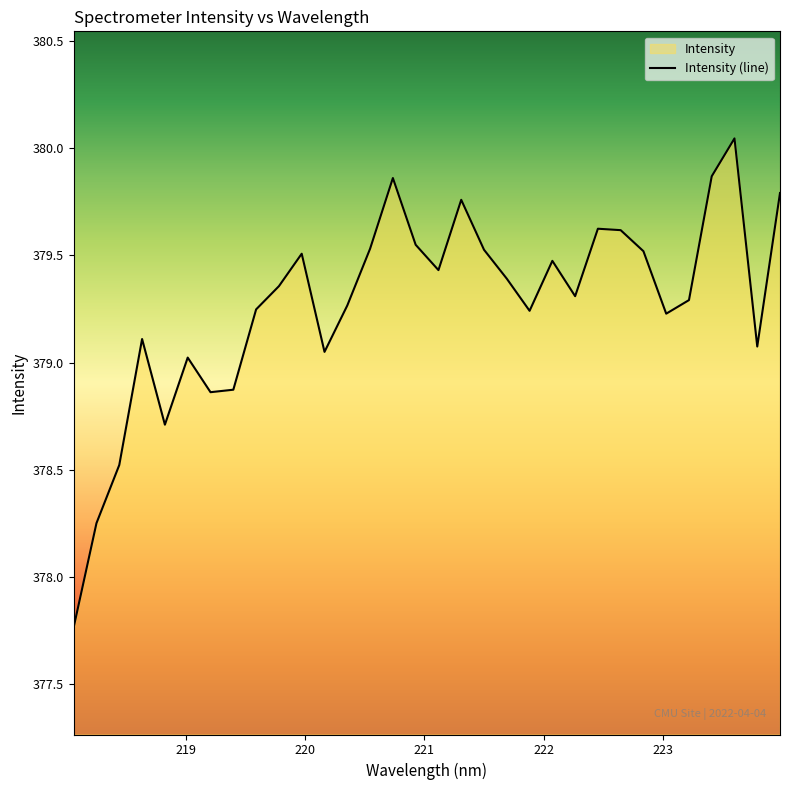

How many lines are shown in the chart?

1